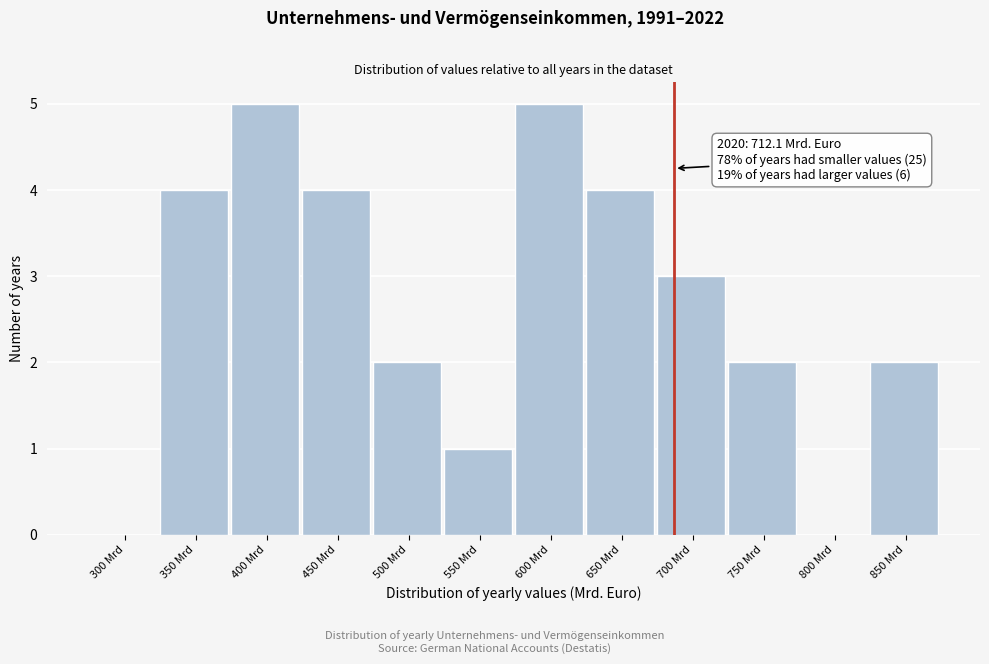

Reading left to right, transcribe all the data shown in this chart.

300 Mrd=0	350 Mrd=4	400 Mrd=5	450 Mrd=4	500 Mrd=2	550 Mrd=1	600 Mrd=5	650 Mrd=4	700 Mrd=3	750 Mrd=2	800 Mrd=0	850 Mrd=2